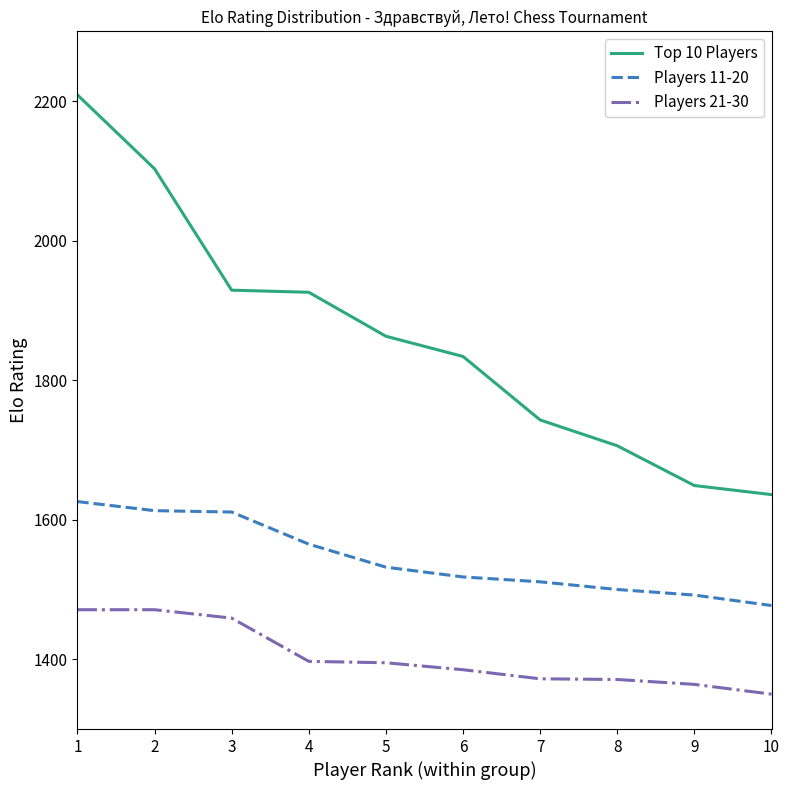

How many lines are shown in the chart?

3